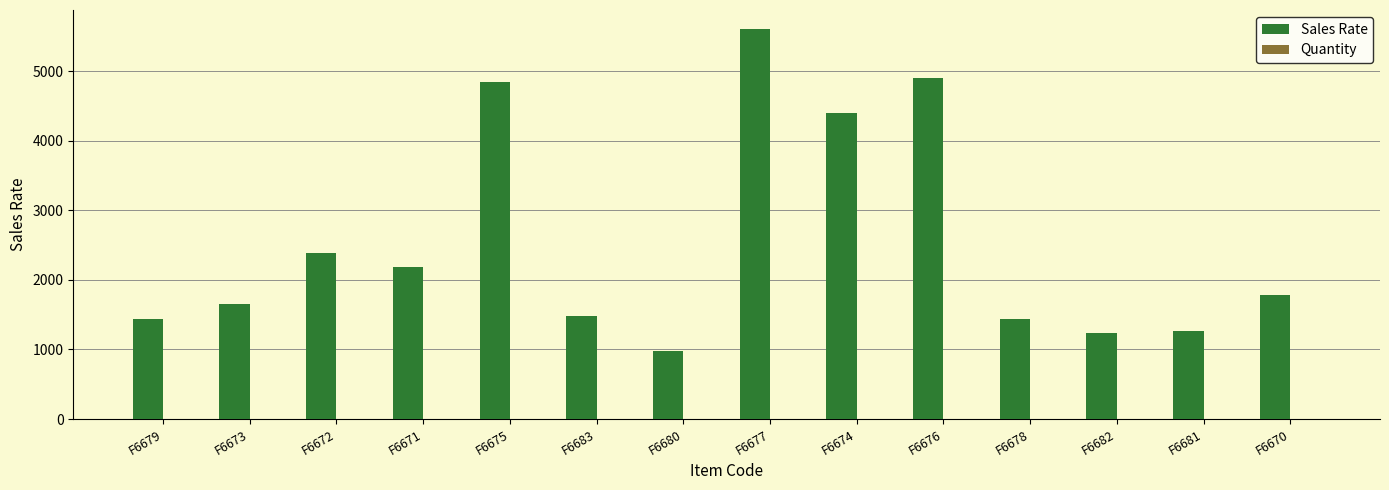

Count the number of categories in the chart.

14